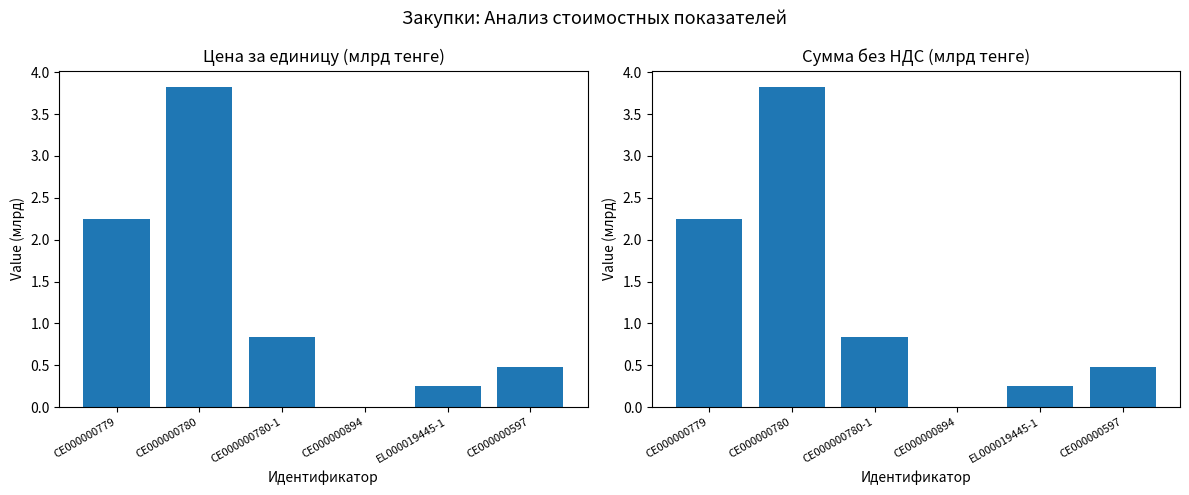

What is the label of the 2nd bar from the left?

CE000000780